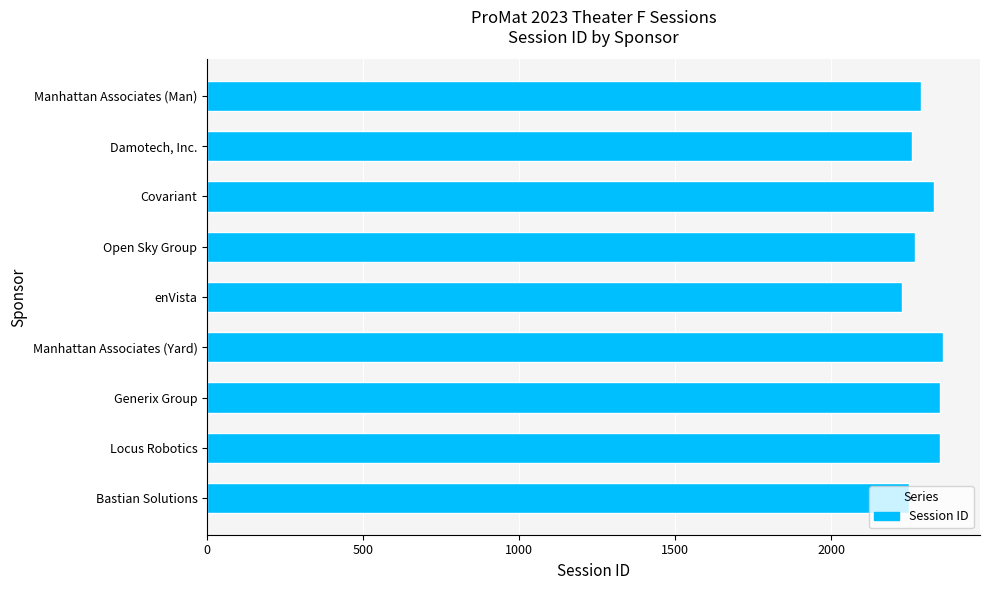

Read the value at Generix Group.

2349